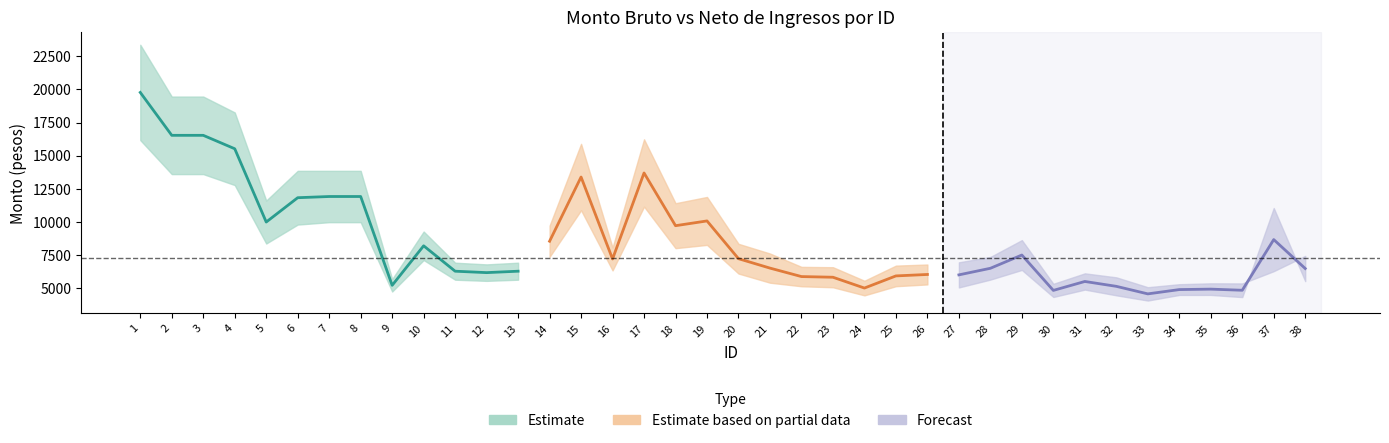

True or false: Monto neto has a value of 2667.6 at 29.

False